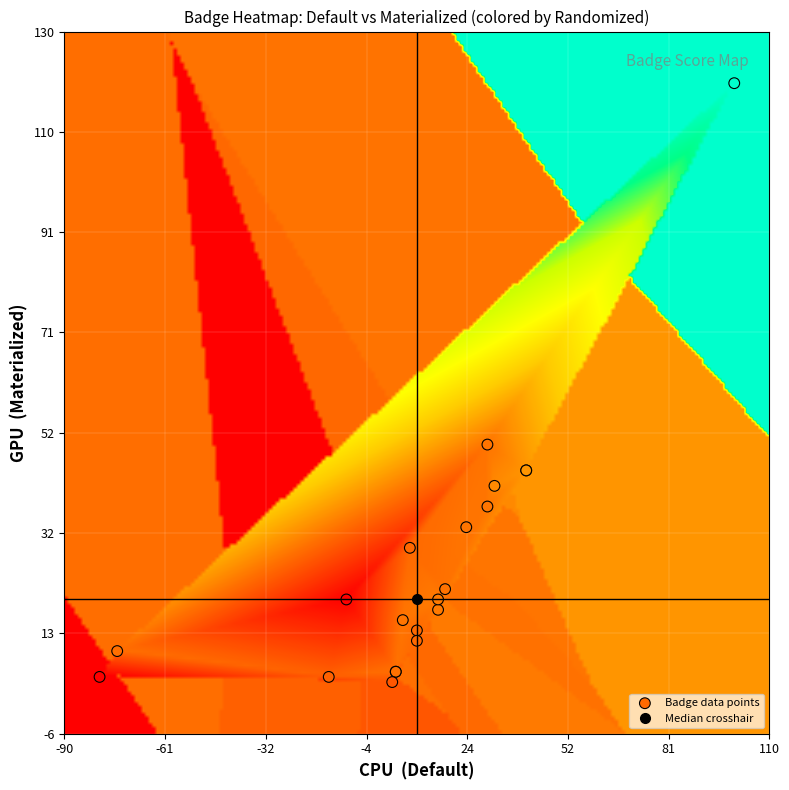

What Y value in the scatter plot is closest to 62?

50